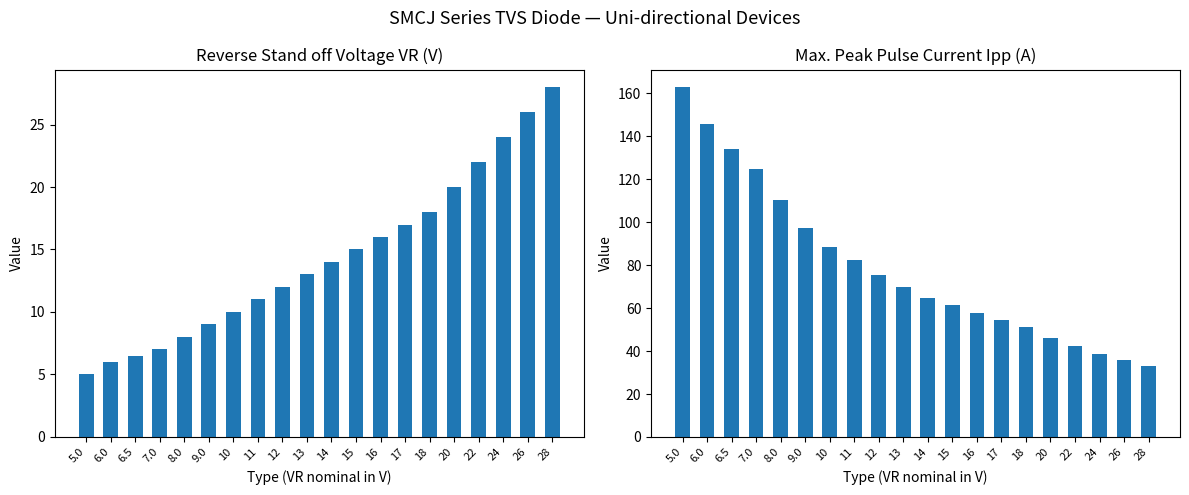

Does the chart contain any negative values?

No